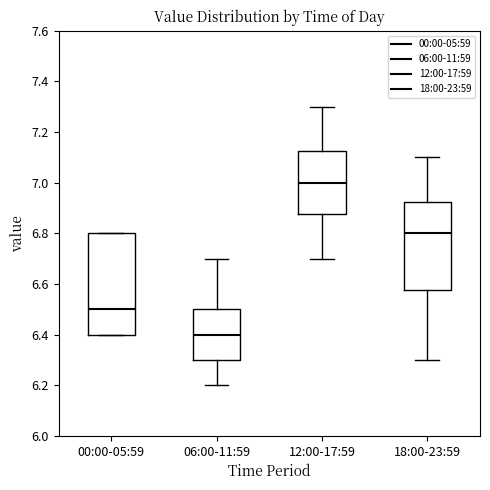

Reading left to right, read every box against the y-axis: the position of its median line, the range the box covers, and the ends of its whiskers. The values are not printed on the chart, so give them approximately, as read against the axis.

00:00-05:59: median 6.50, box 6.40 to 6.80, whiskers 6.40 to 6.80
06:00-11:59: median 6.40, box 6.30 to 6.50, whiskers 6.20 to 6.70
12:00-17:59: median 7.00, box 6.88 to 7.12, whiskers 6.70 to 7.30
18:00-23:59: median 6.80, box 6.58 to 6.92, whiskers 6.30 to 7.10